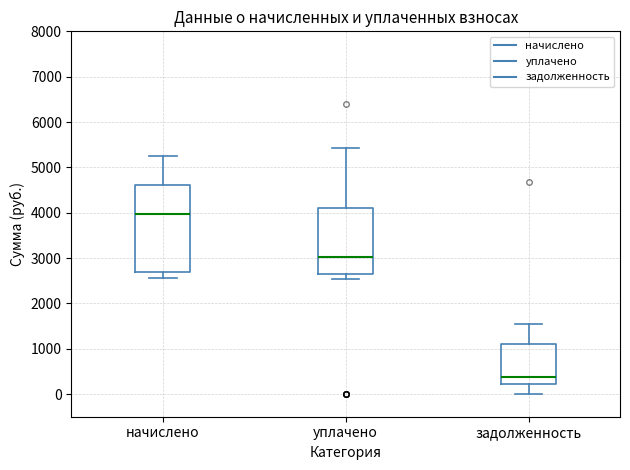

Reading left to right, transcribe this box plot: for each box, give where its median line is, the range the box spans, and where its two whiskers end, as read against the y-axis. The values are not printed on the chart, so give them approximately, as read against the axis.

начислено: median 4000, box 2700 to 4600, whiskers 2600 to 5300
уплачено: median 3000, box 2600 to 4100, whiskers 2500 to 5400
задолженность: median 400, box 200 to 1100, whiskers 0 to 1600